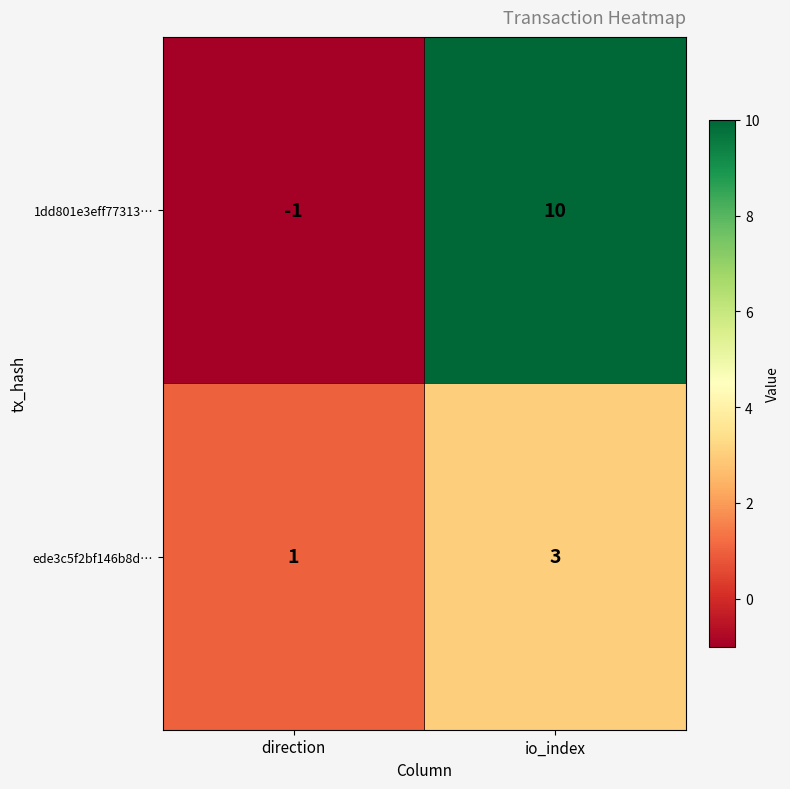

What is the approximate value of 1dd801e3eff77313… at io_index?

10